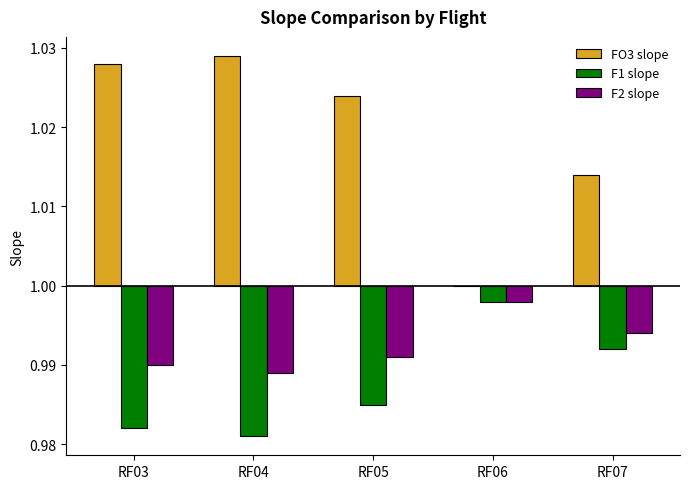

At which label does FO3 slope reach its minimum?

RF06